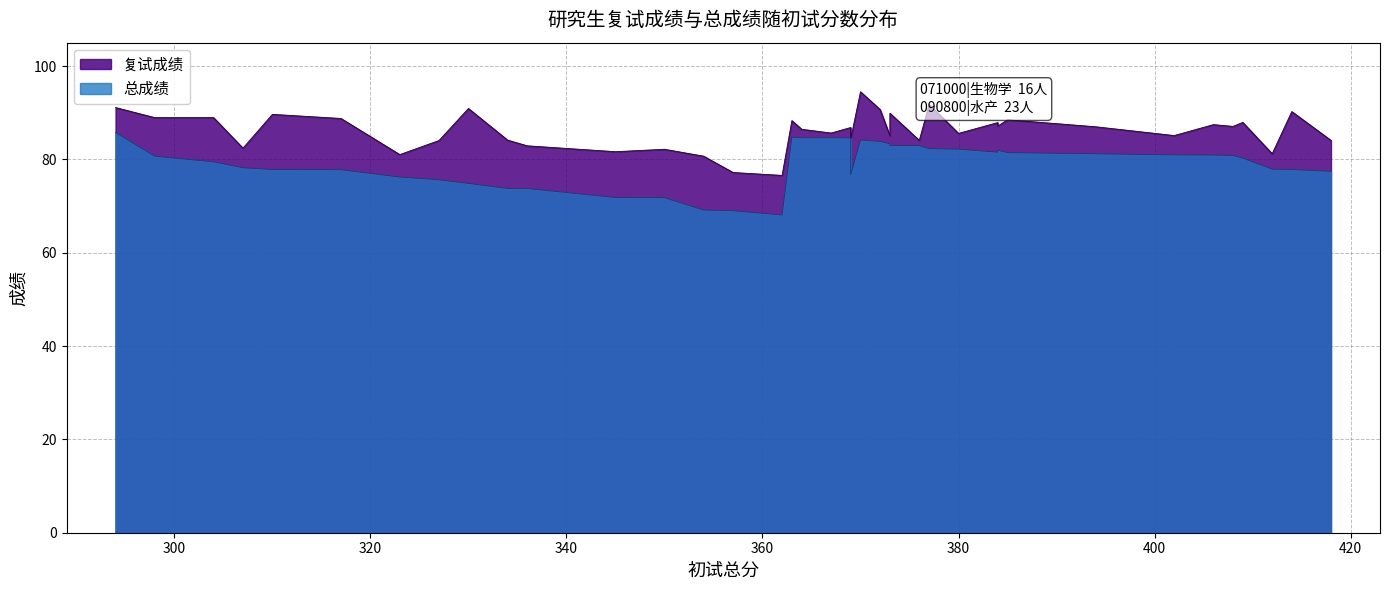

How many values in the 总成绩 series exceed 80?

21